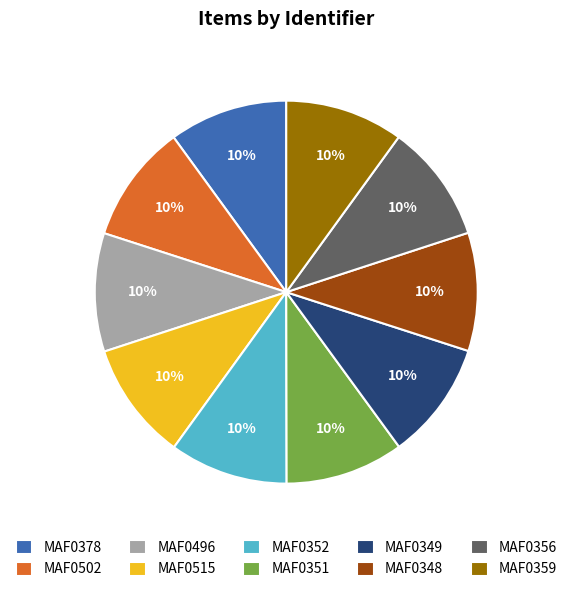

To the nearest percent, what portion does MAF0359 represent?

10%